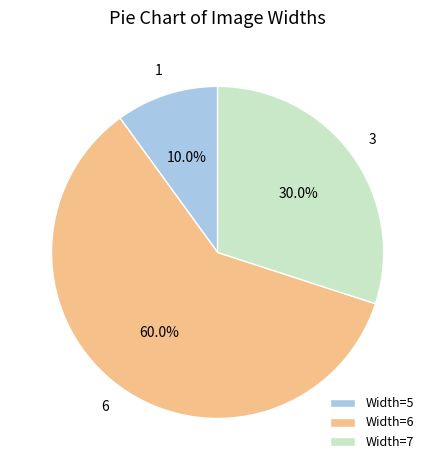

What percentage do Width=5 and Width=7 together represent?

40.0%